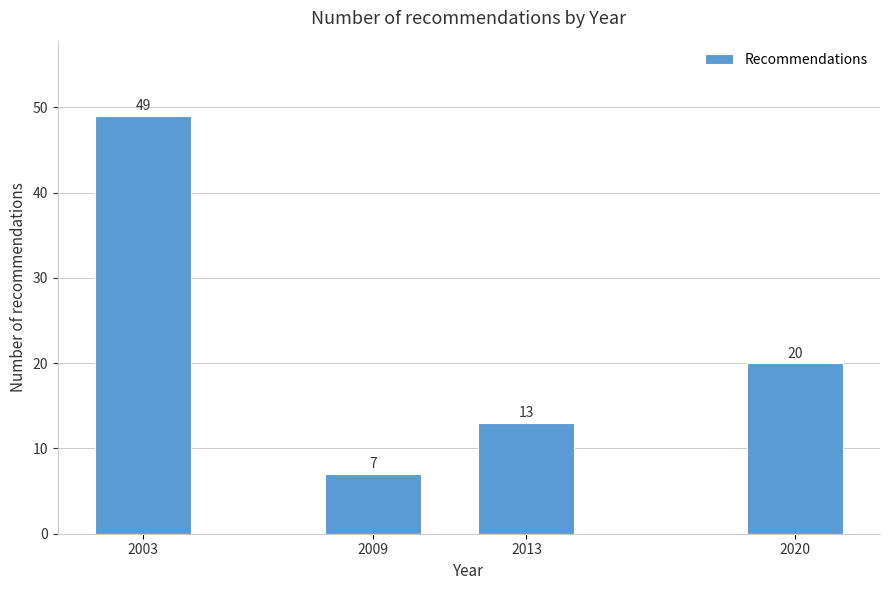

Reading left to right, what are all the values shown in this chart?

49	7	13	20